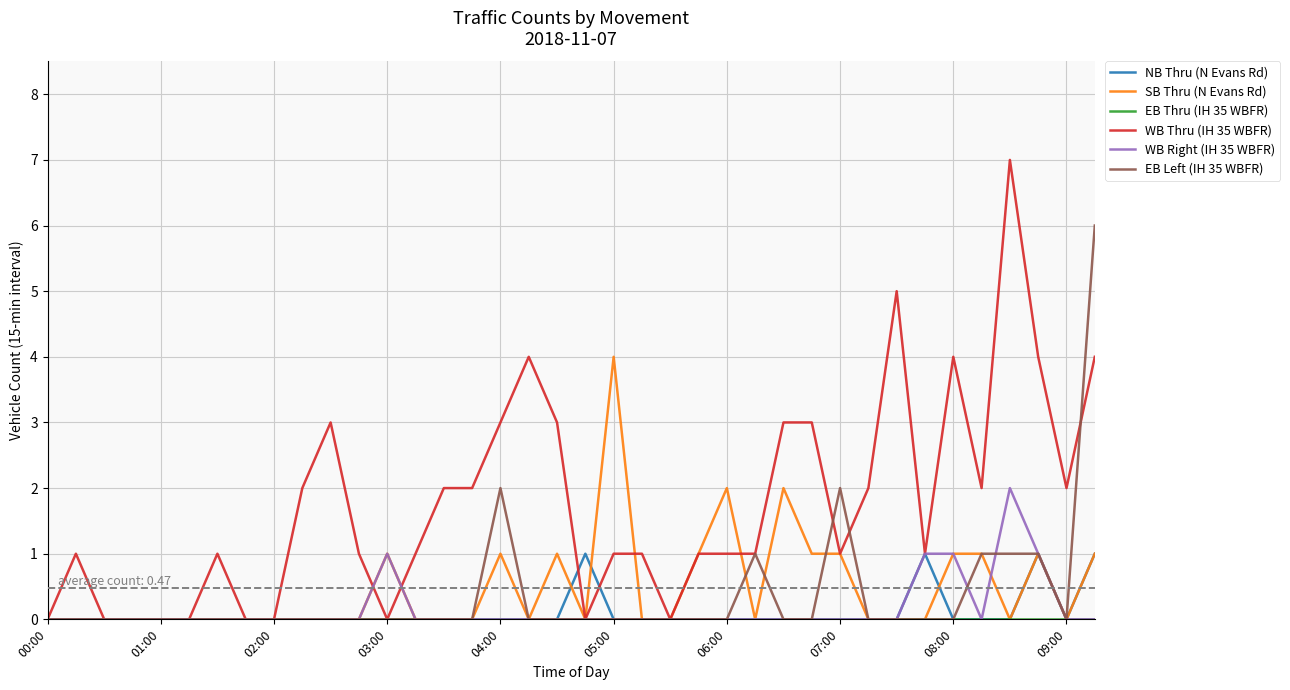

Which series has the largest total across all categories?

WB Thru (IH 35 WBFR)